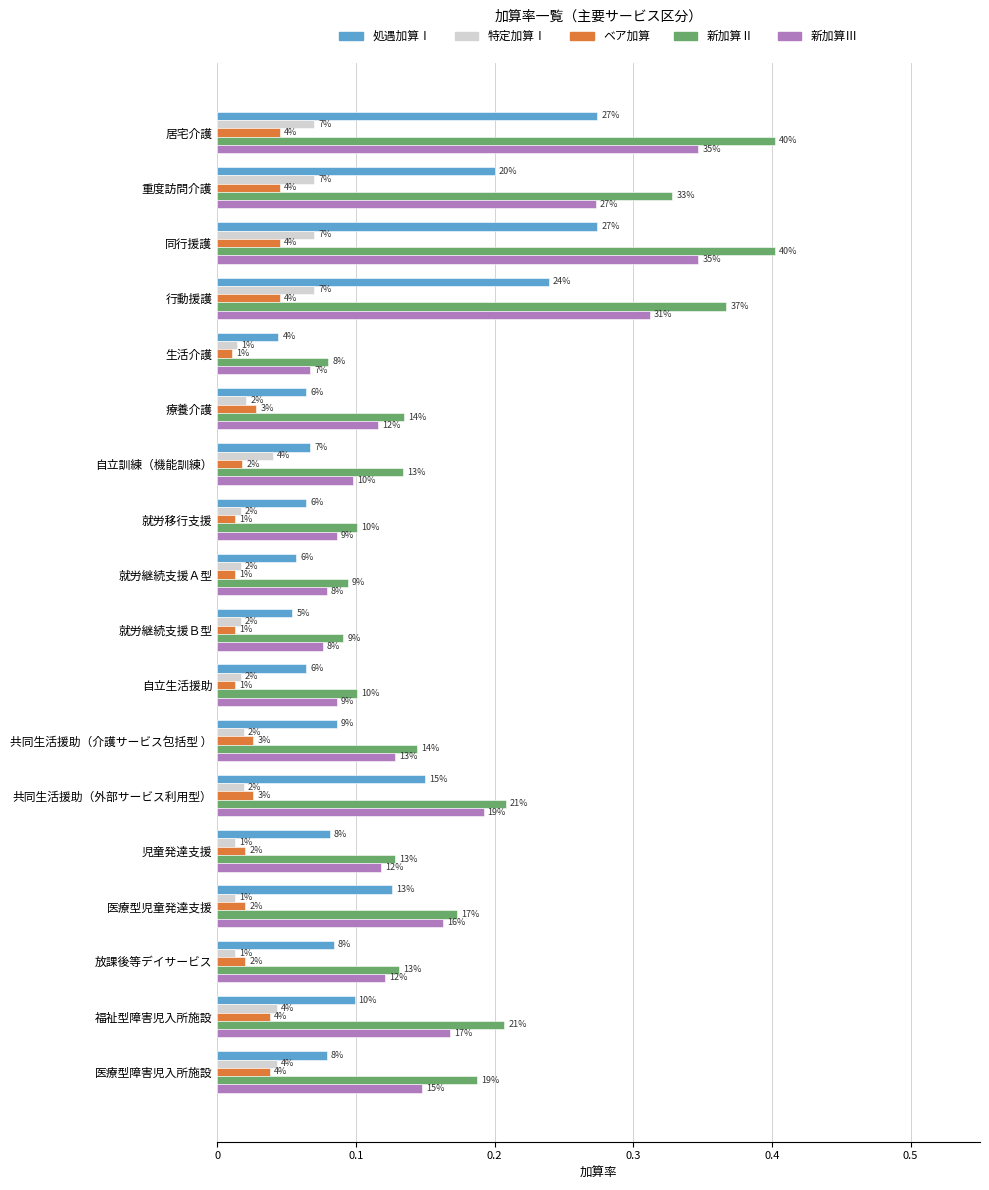

Reading left to right, extract all data points from this chart.

処遇加算Ⅰ: 0.3	0.2	0.3	0.2	0.0	0.1	0.1	0.1	0.1	0.1	0.1	0.1	0.1	0.1	0.1	0.1	0.1	0.1
特定加算Ⅰ: 0.1	0.1	0.1	0.1	0.0	0.0	0.0	0.0	0.0	0.0	0.0	0.0	0.0	0.0	0.0	0.0	0.0	0.0
ベア加算: 0.0	0.0	0.0	0.0	0.0	0.0	0.0	0.0	0.0	0.0	0.0	0.0	0.0	0.0	0.0	0.0	0.0	0.0
新加算Ⅱ: 0.4	0.3	0.4	0.4	0.1	0.1	0.1	0.1	0.1	0.1	0.1	0.1	0.2	0.1	0.2	0.1	0.2	0.2
新加算Ⅲ: 0.3	0.3	0.3	0.3	0.1	0.1	0.1	0.1	0.1	0.1	0.1	0.1	0.2	0.1	0.2	0.1	0.2	0.1